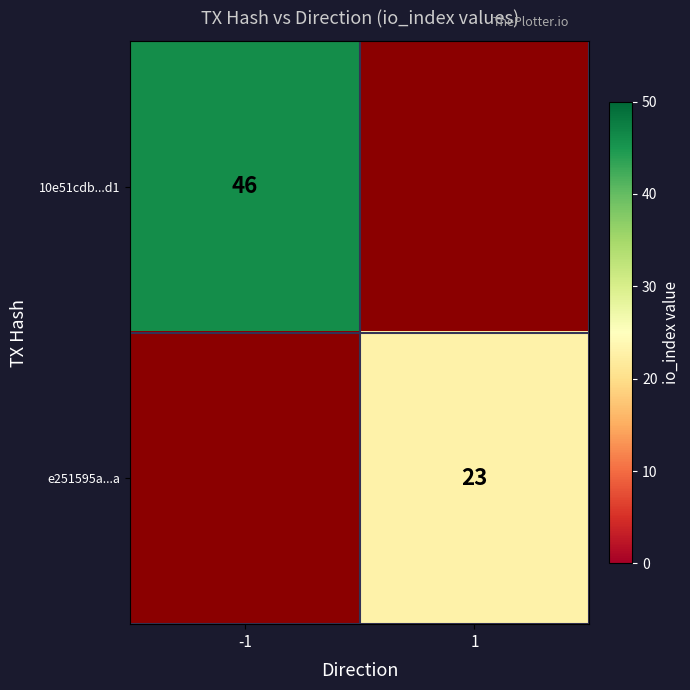

The 10e51cdb...d1 series shows 46 at -1. True or false?

True